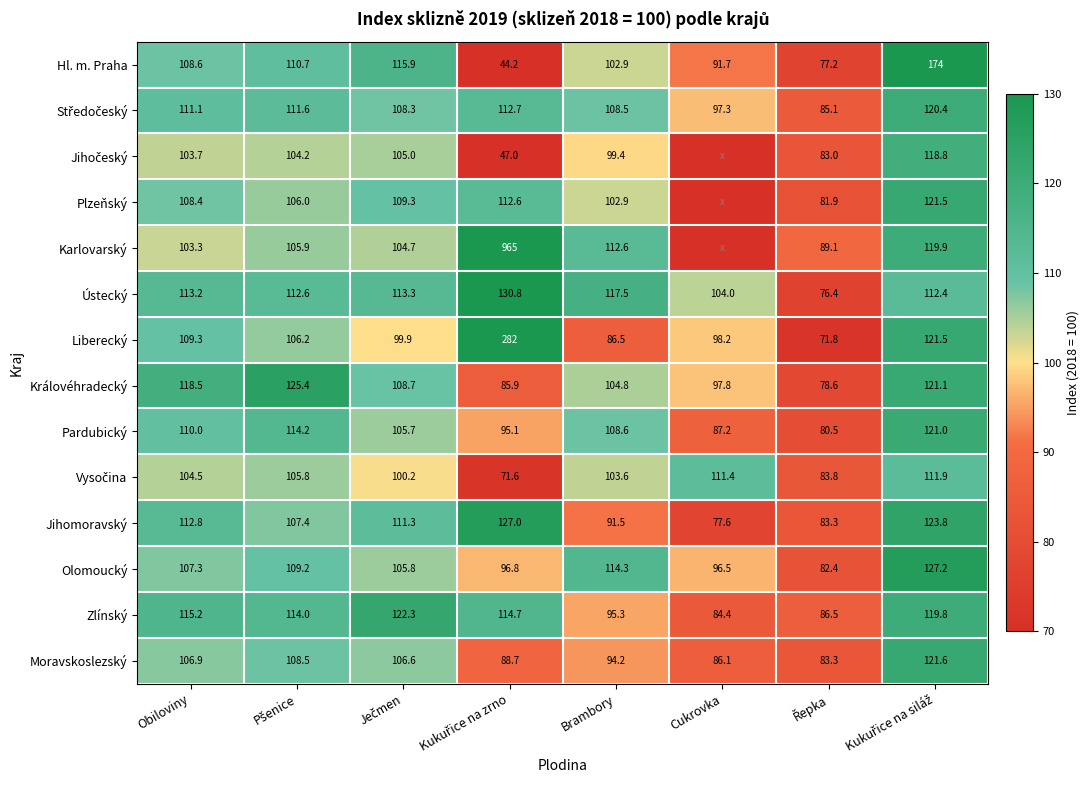

The value of Moravskoslezský at Brambory is 94.2. True or false?

True